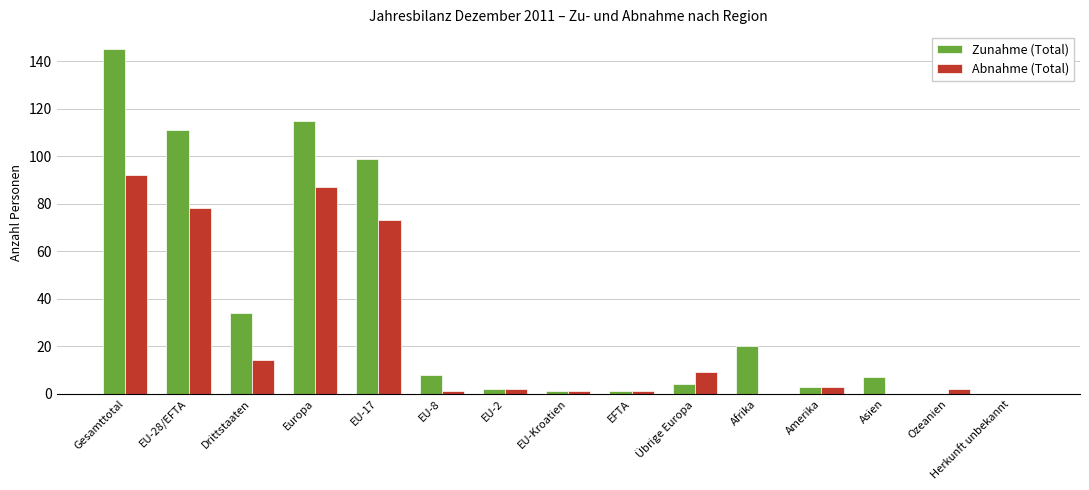

What are all the series names shown in the legend?

Zunahme (Total), Abnahme (Total)